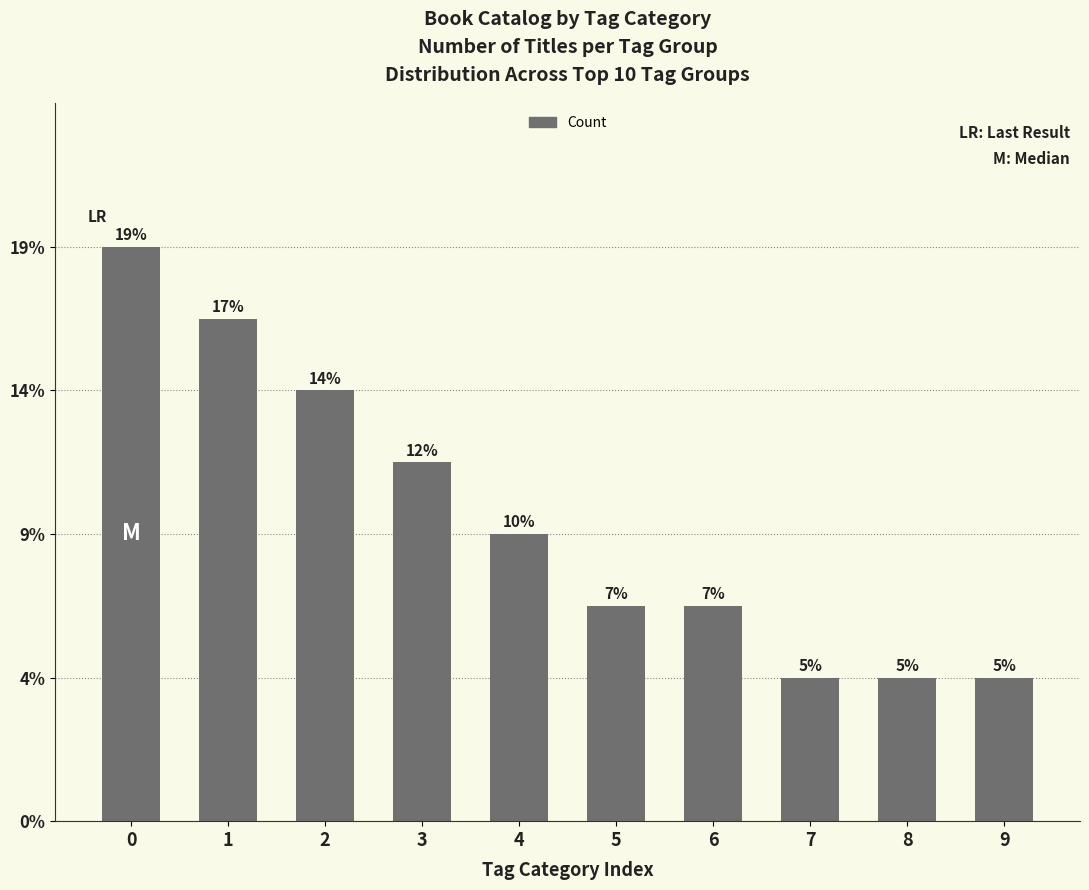

Does the chart contain any negative values?

No